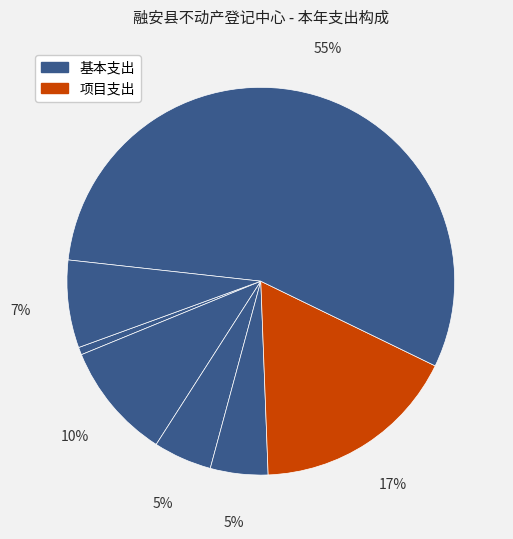

To the nearest percent, what is the average slice percentage?

14%